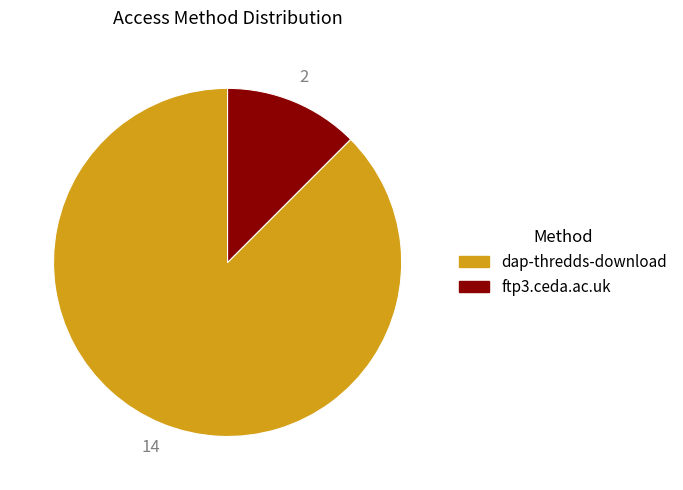

Is the sum of ftp3.ceda.ac.uk and dap-thredds-download greater than half?

Yes